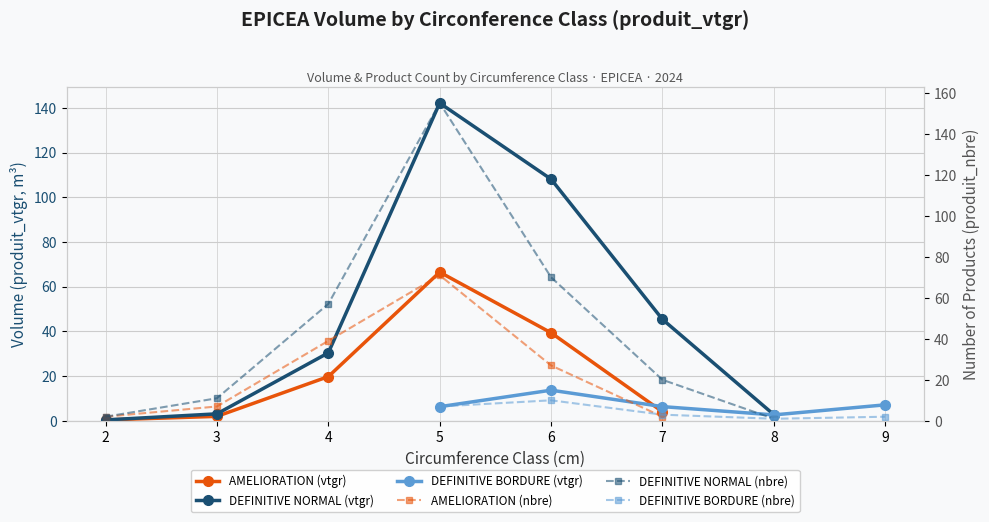

Which series has the widest spread of values?

DEFINITIVE NORMAL (nbre)